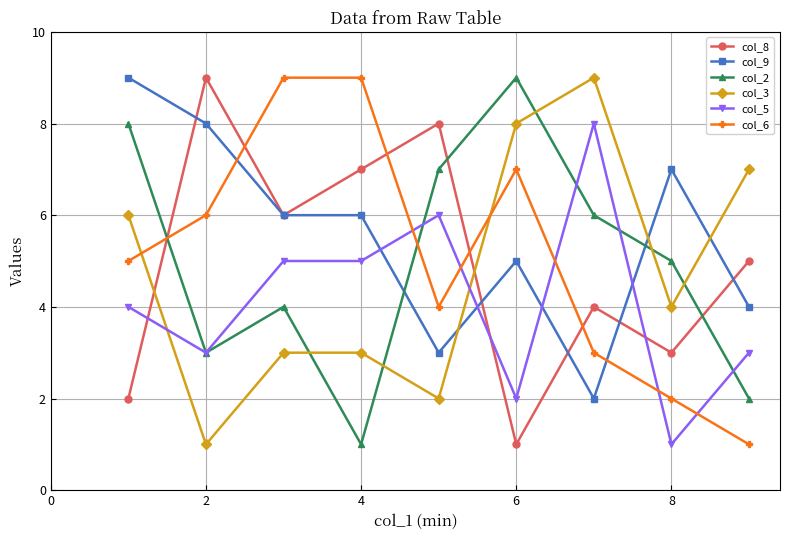

Which series has the largest total across all categories?

col_9